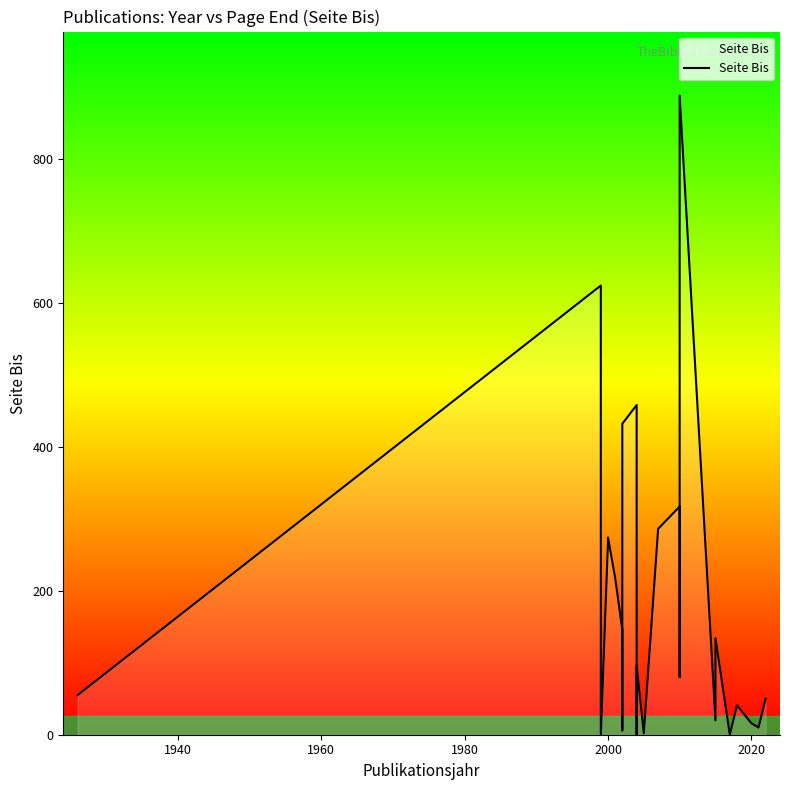

Does the chart have visible grid lines?

No